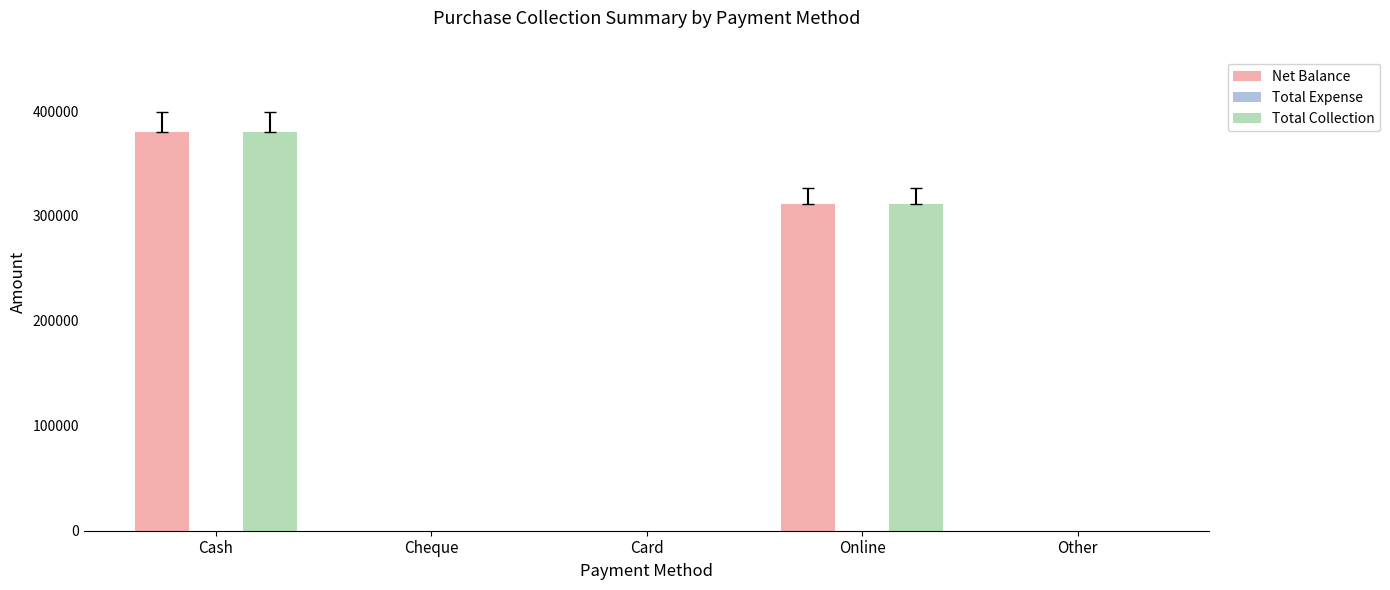

Are the bars grouped side by side (vs. stacked)?

Yes